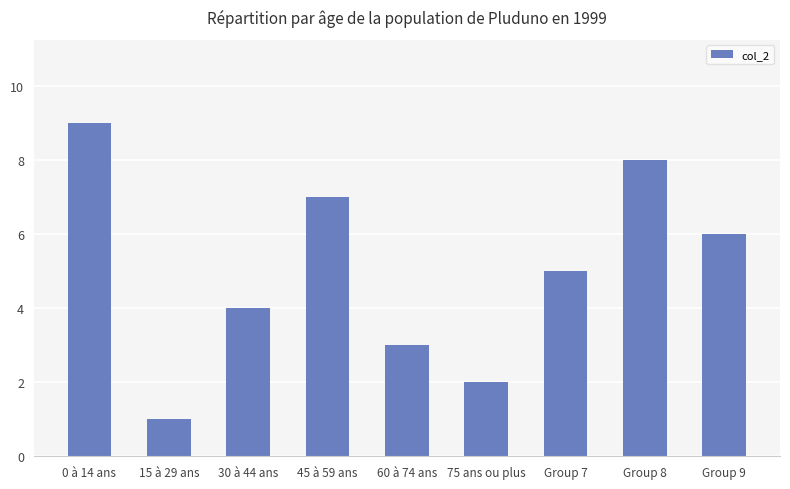

Rank the categories by value from highest to lowest.

0 à 14 ans, Group 8, 45 à 59 ans, Group 9, Group 7, 30 à 44 ans, 60 à 74 ans, 75 ans ou plus, 15 à 29 ans